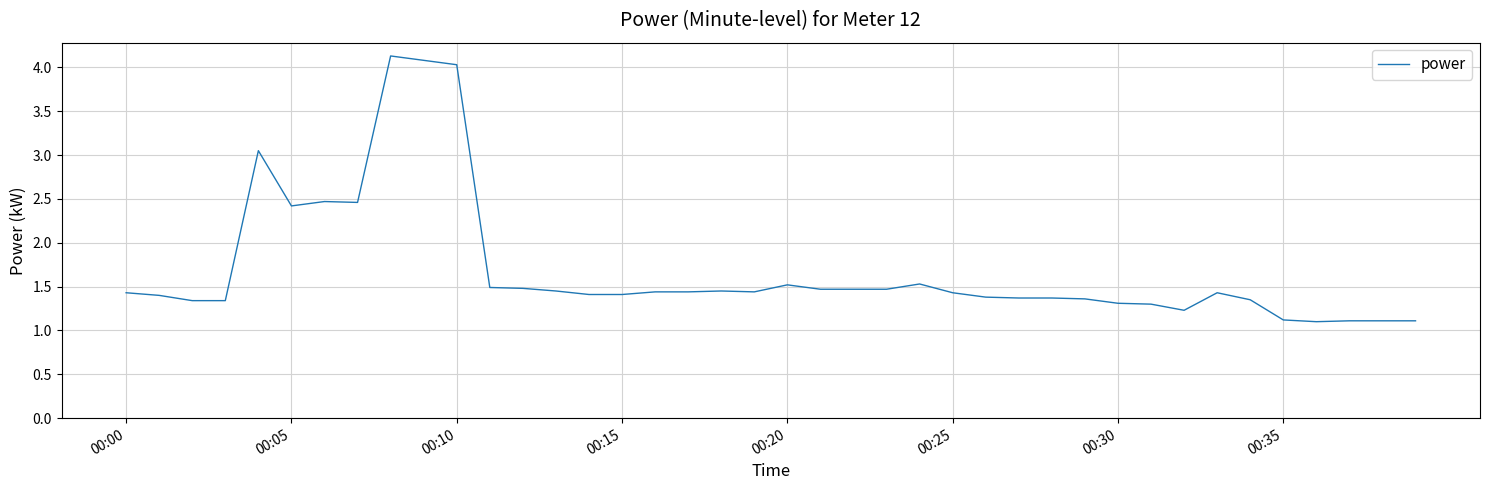

What is the smallest value displayed?

1.1